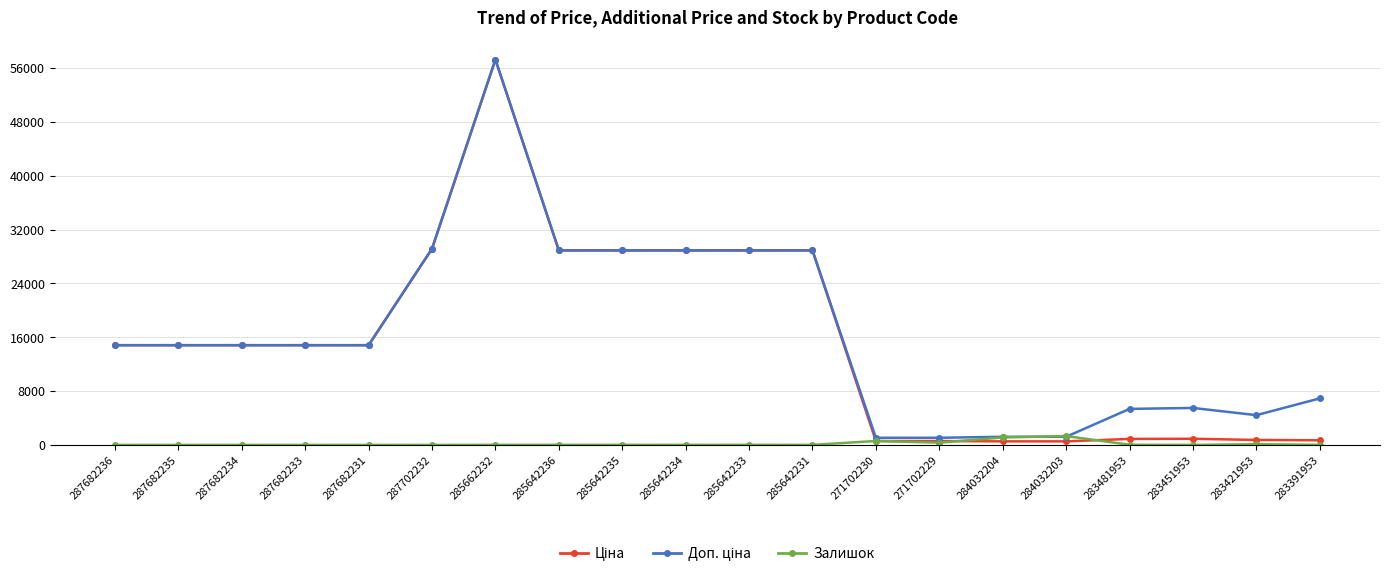

At which category is the sum across all series the highest?

285662232